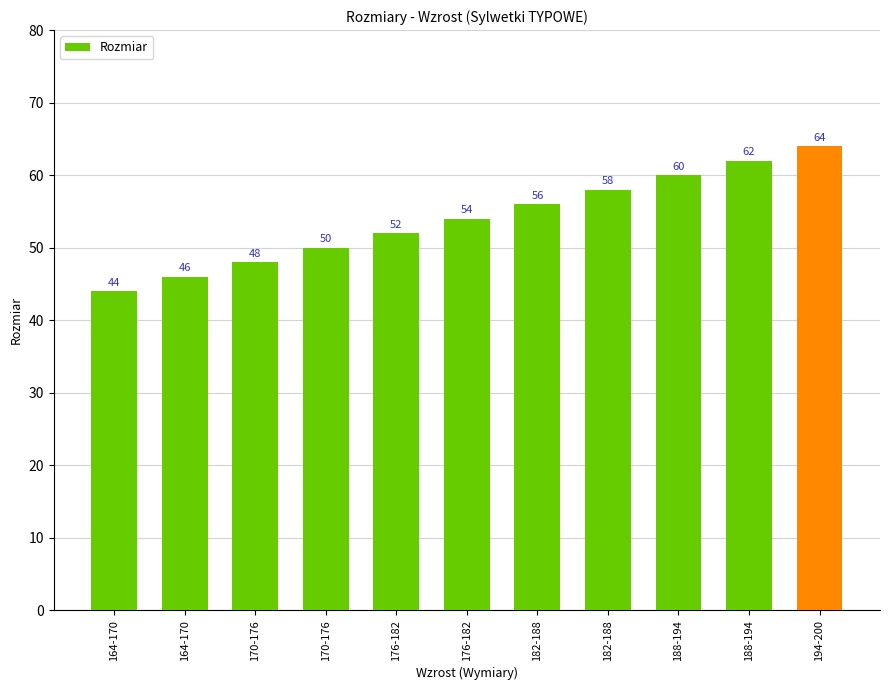

Reading right to left, extract all data points from this chart.

194-200=64	188-194=62	188-194=60	182-188=58	182-188=56	176-182=54	176-182=52	170-176=50	170-176=48	164-170=46	164-170=44